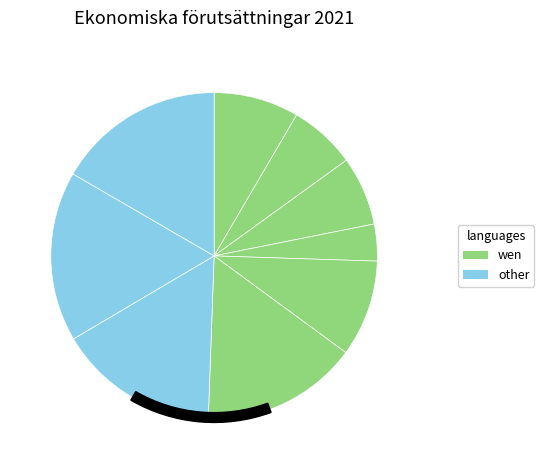

Does KPI (årsgenomsnitt) account for over 50% of the chart?

No